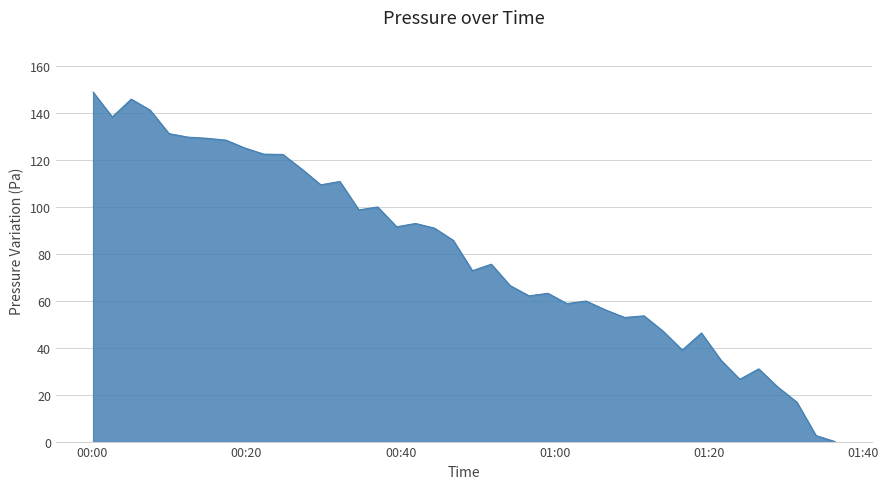

What is the greatest value displayed?

148.9